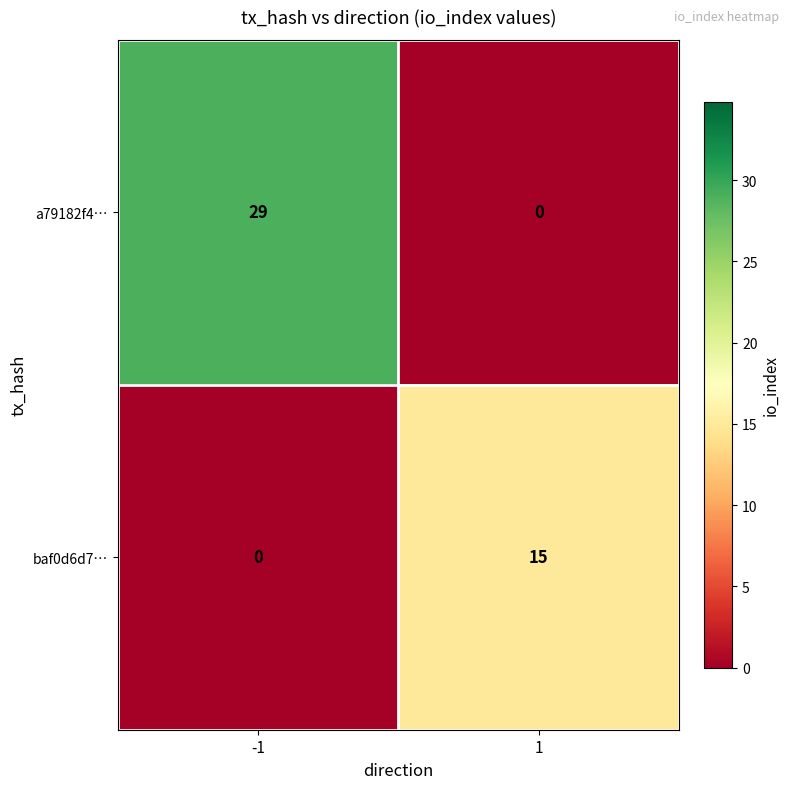

What is the difference between the a79182f4… values at 1 and -1?

29